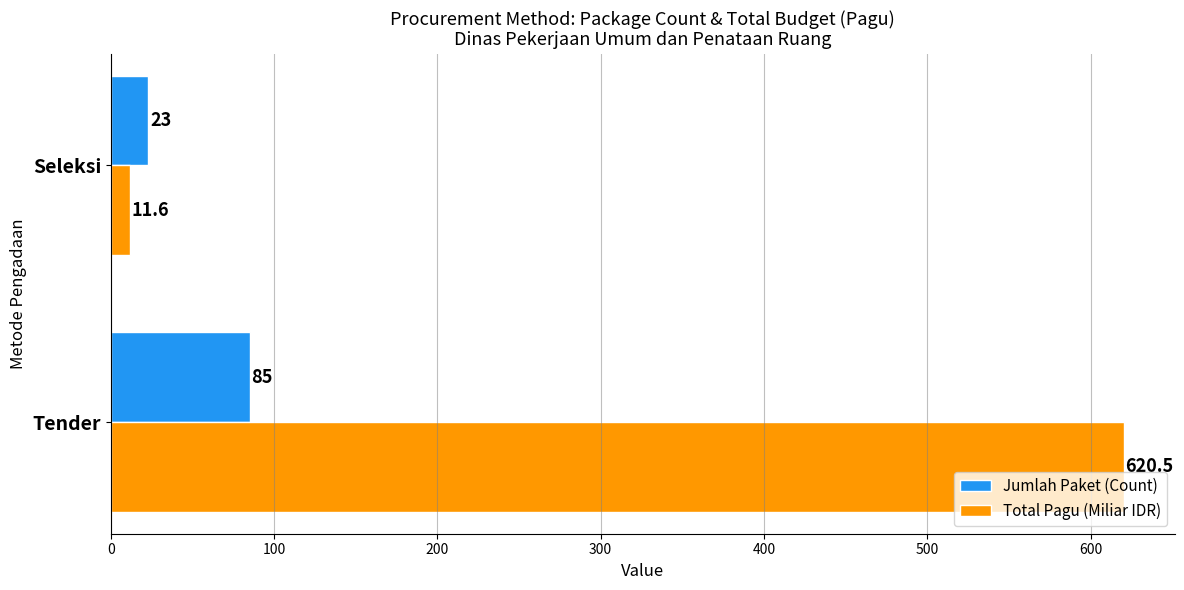

Count the number of categories in the chart.

2